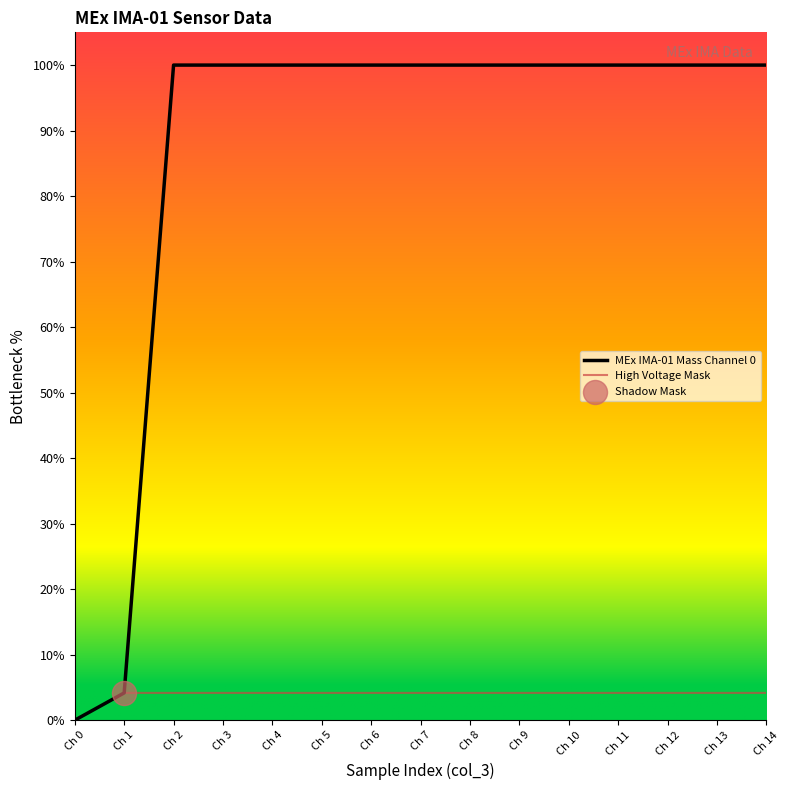

Which series has the largest total across all categories?

MEx IMA-01 Mass Channel 0